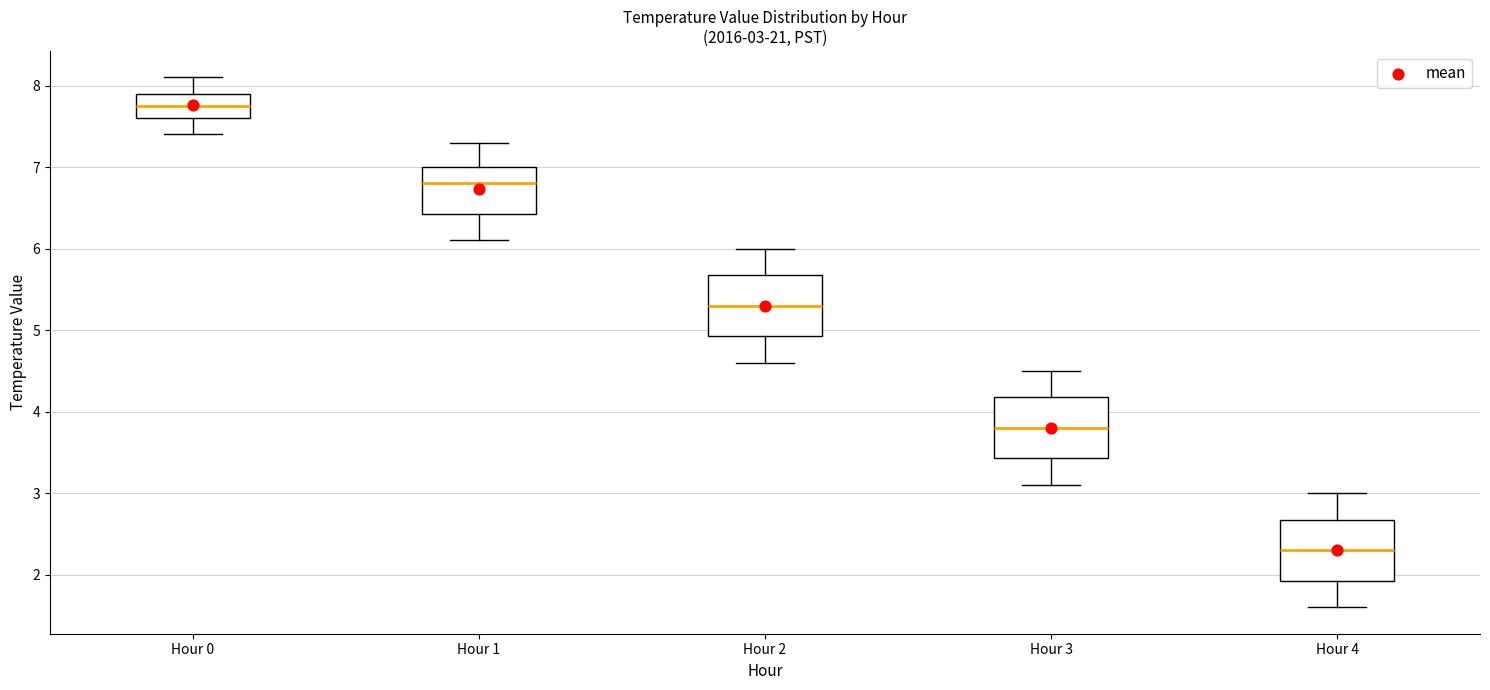

Which box has the highest median line?

Hour 0